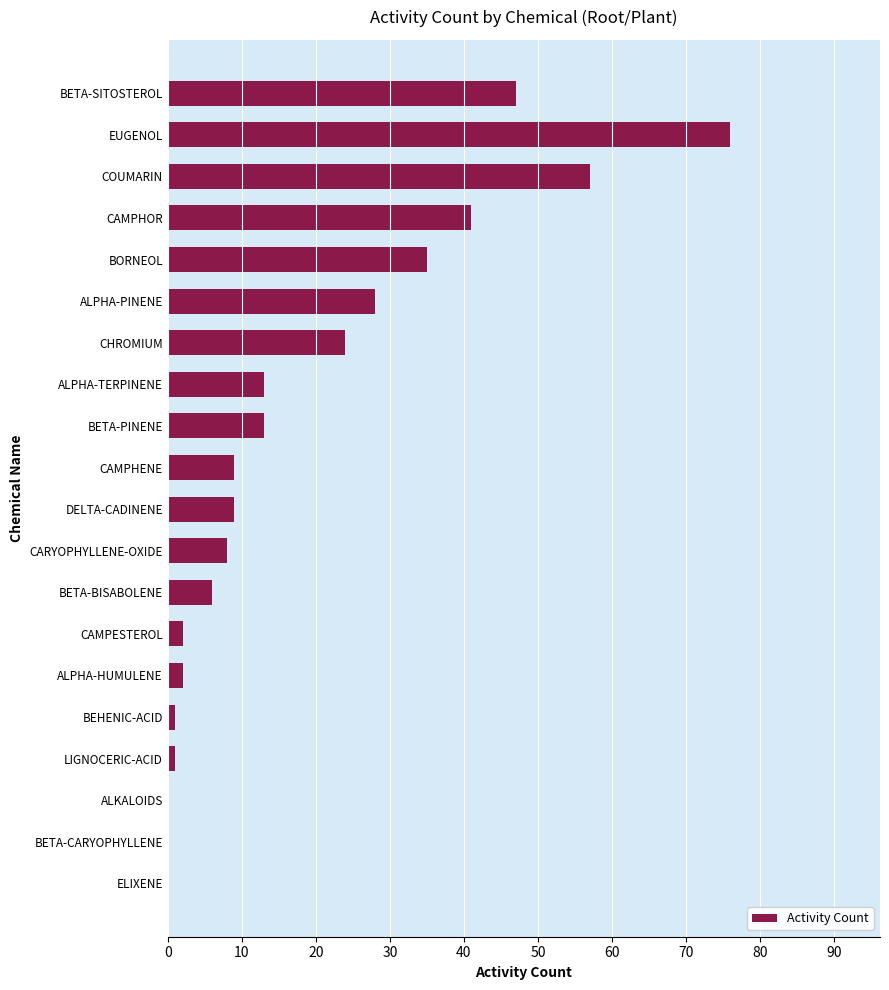

The value at ALPHA-HUMULENE is 2. True or false?

True